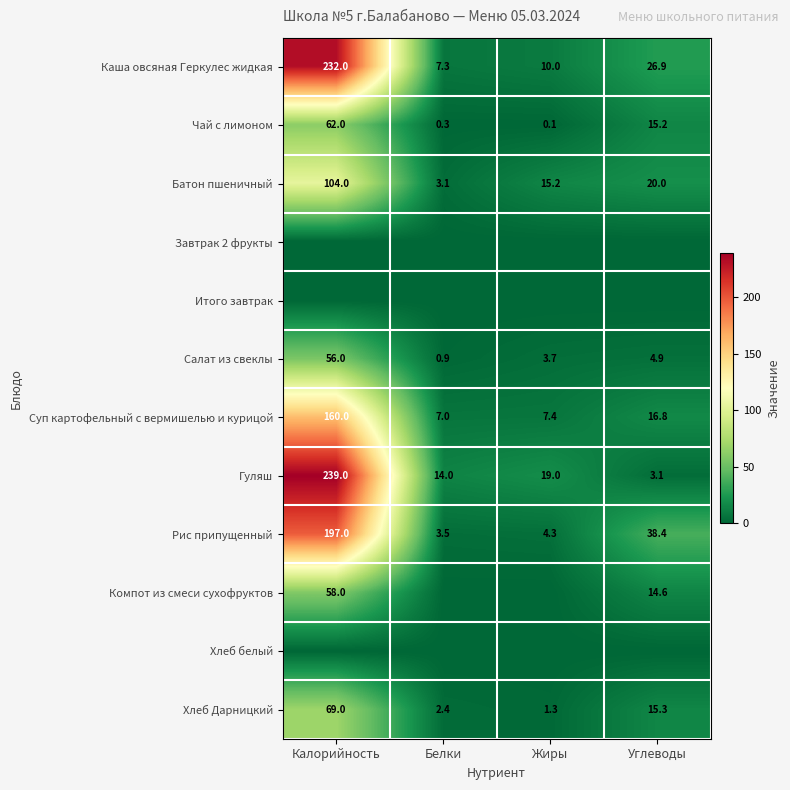

How many values in the Хлеб Дарницкий series are below 15?

2